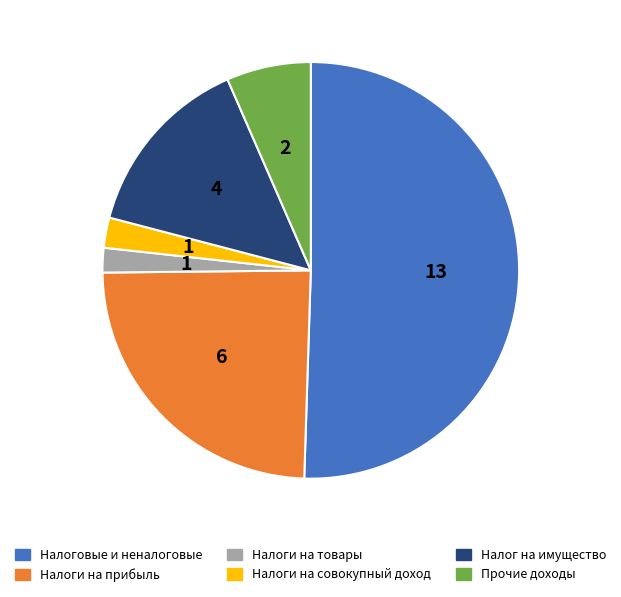

Is there any slice that represents more than half of the pie?

Yes